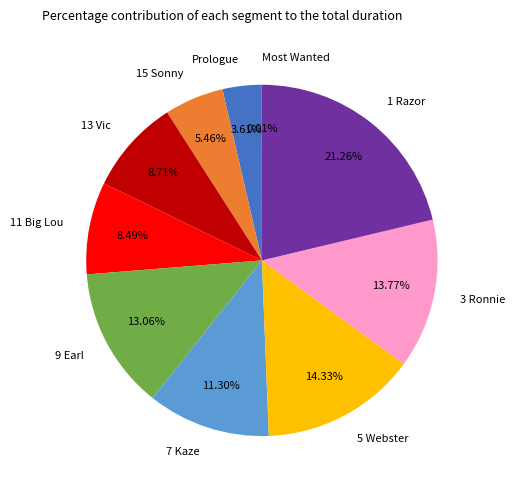

Is there a majority slice in this chart?

No